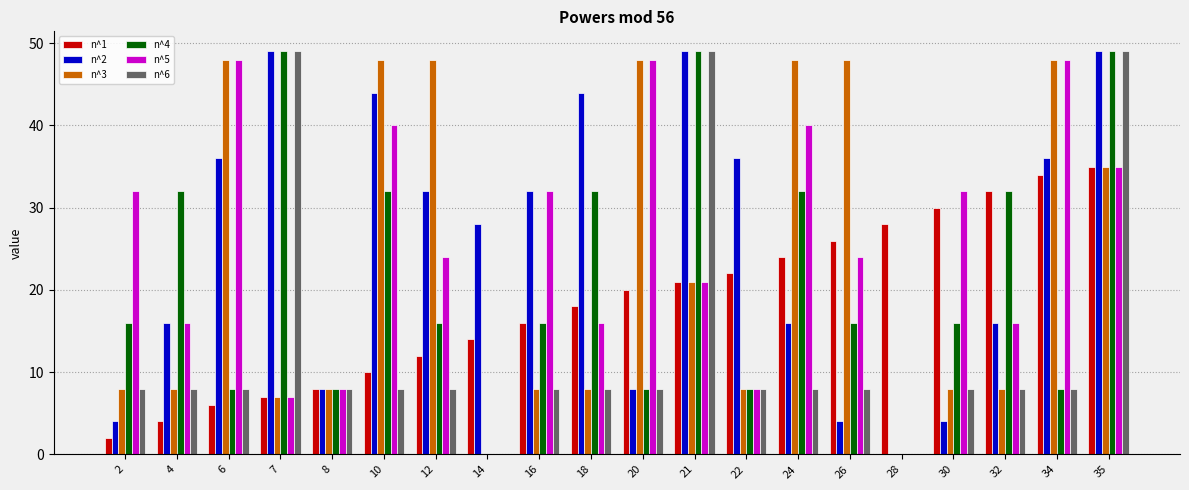

What is the maximum value shown in the chart?

49